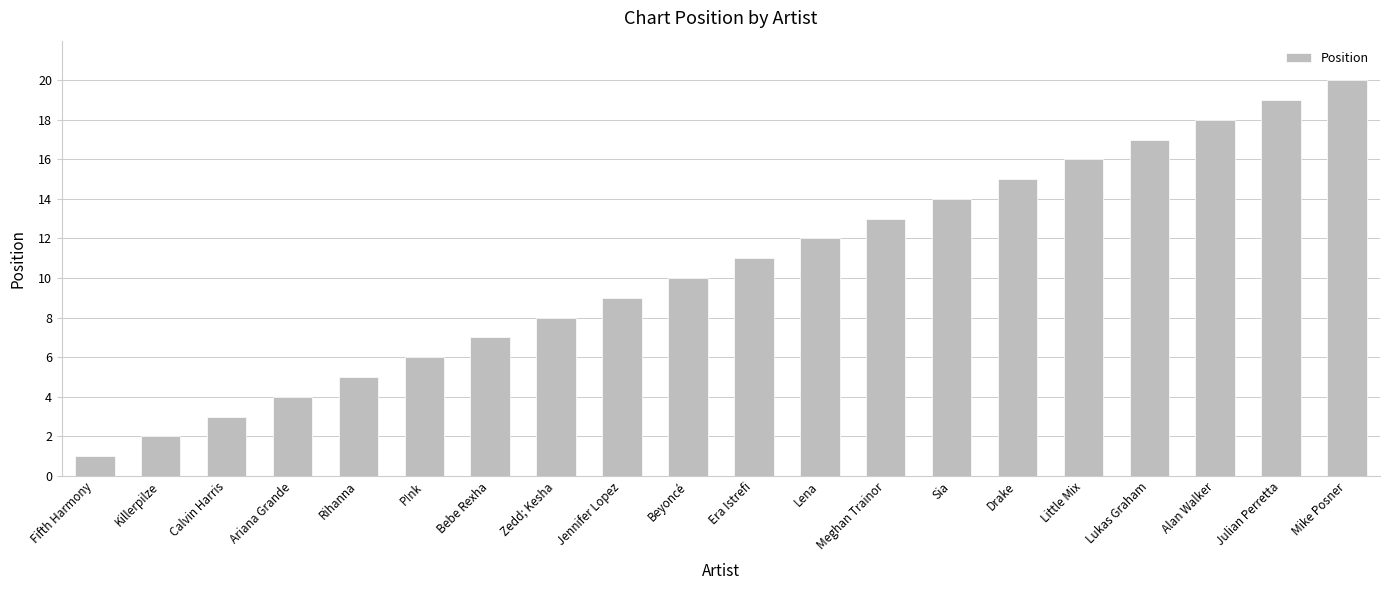

How many series are shown in this chart?

1